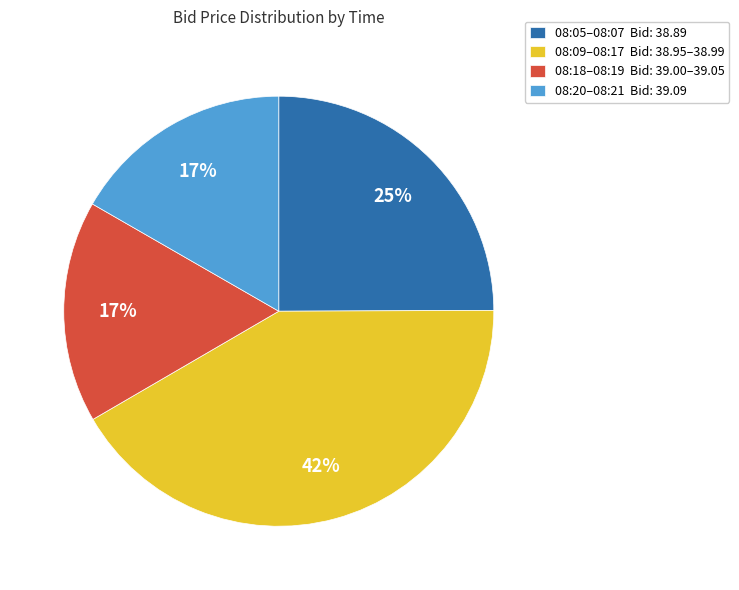

Is there a majority slice in this chart?

No